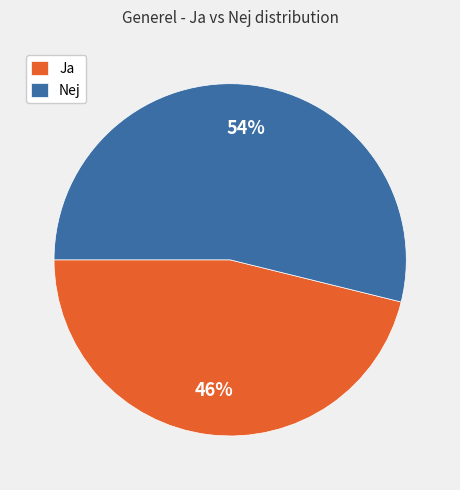

Do Ja and Nej together represent more than half of the pie?

Yes